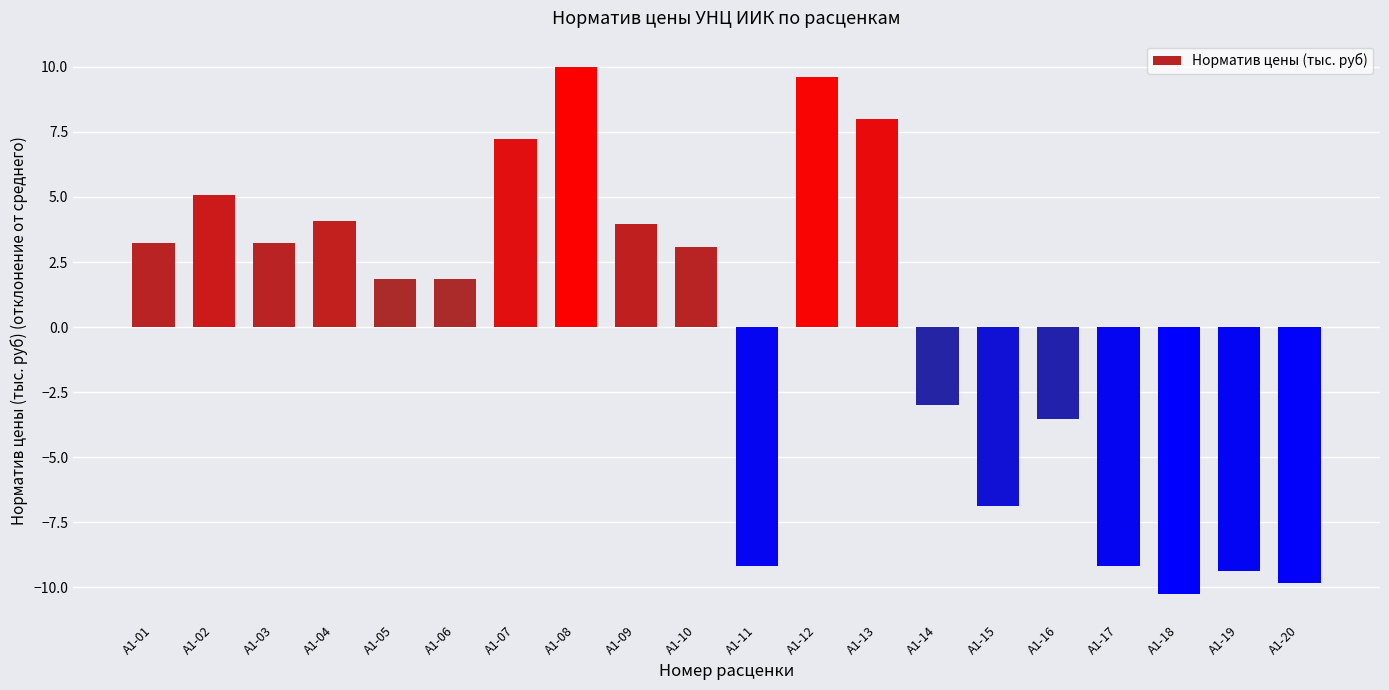

What is the label of the 4th bar from the right?

A1-17